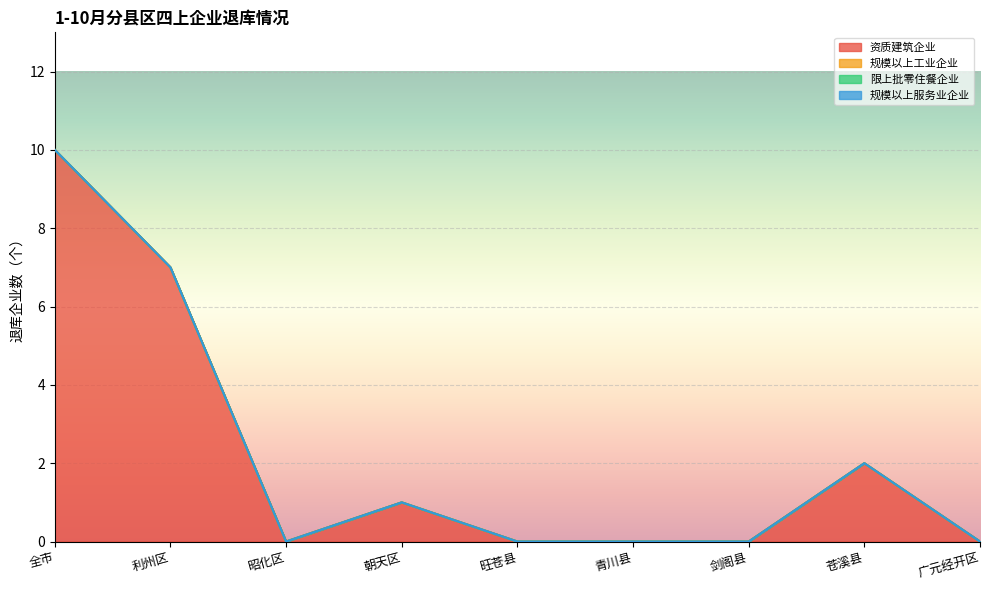

The value of 资质建筑企业 at 昭化区 is 0. True or false?

True